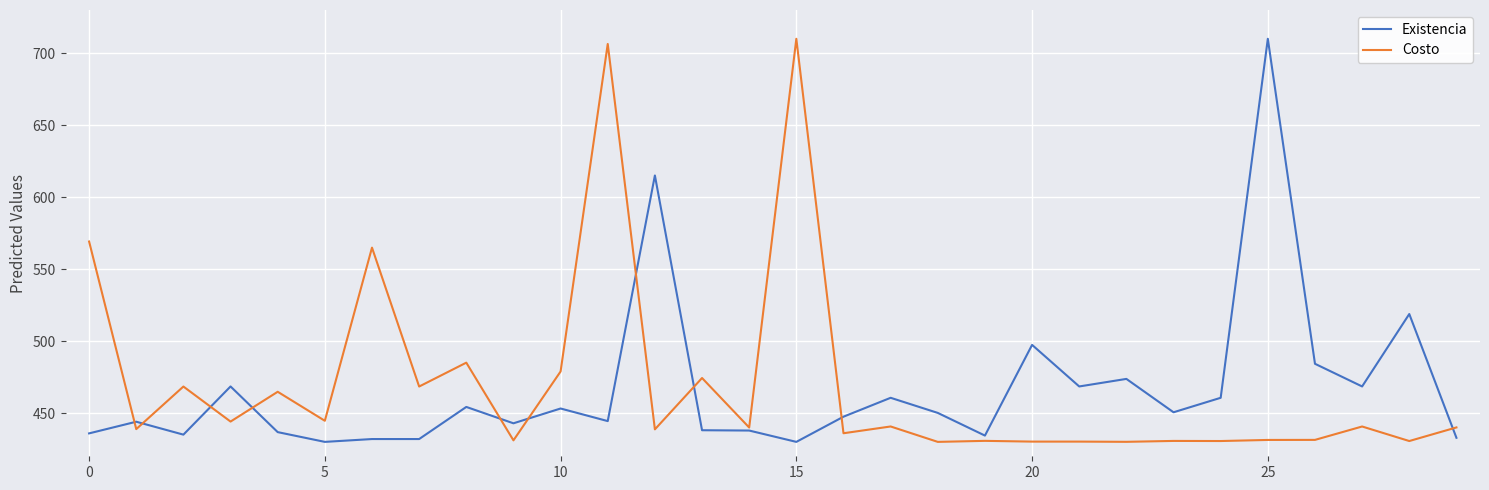

What is the maximum value for Costo?

710.0